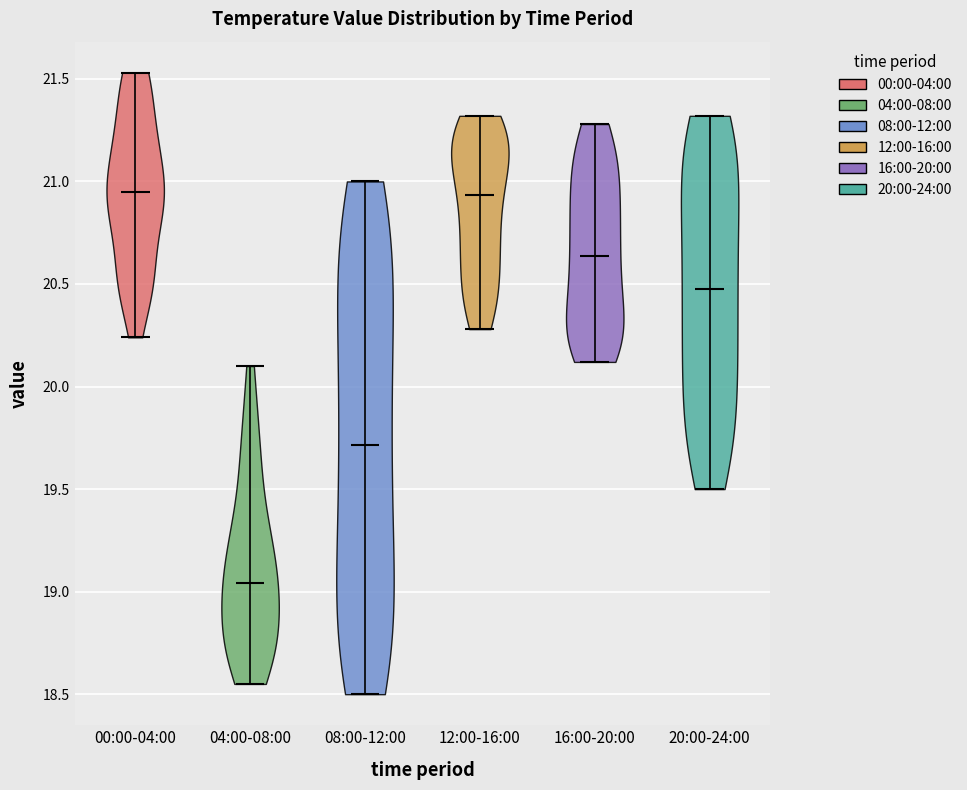

Which violin has the lowest median line?

04:00-08:00